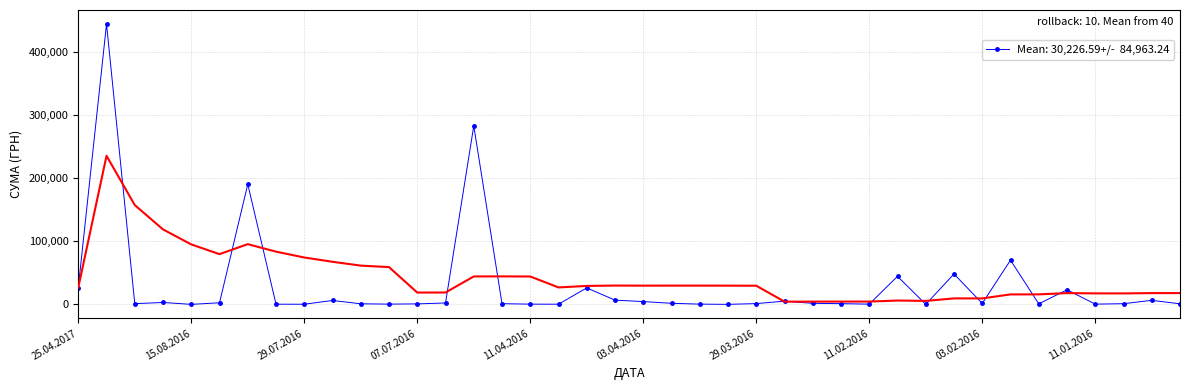

What is the maximum value shown in the chart?

444504.1